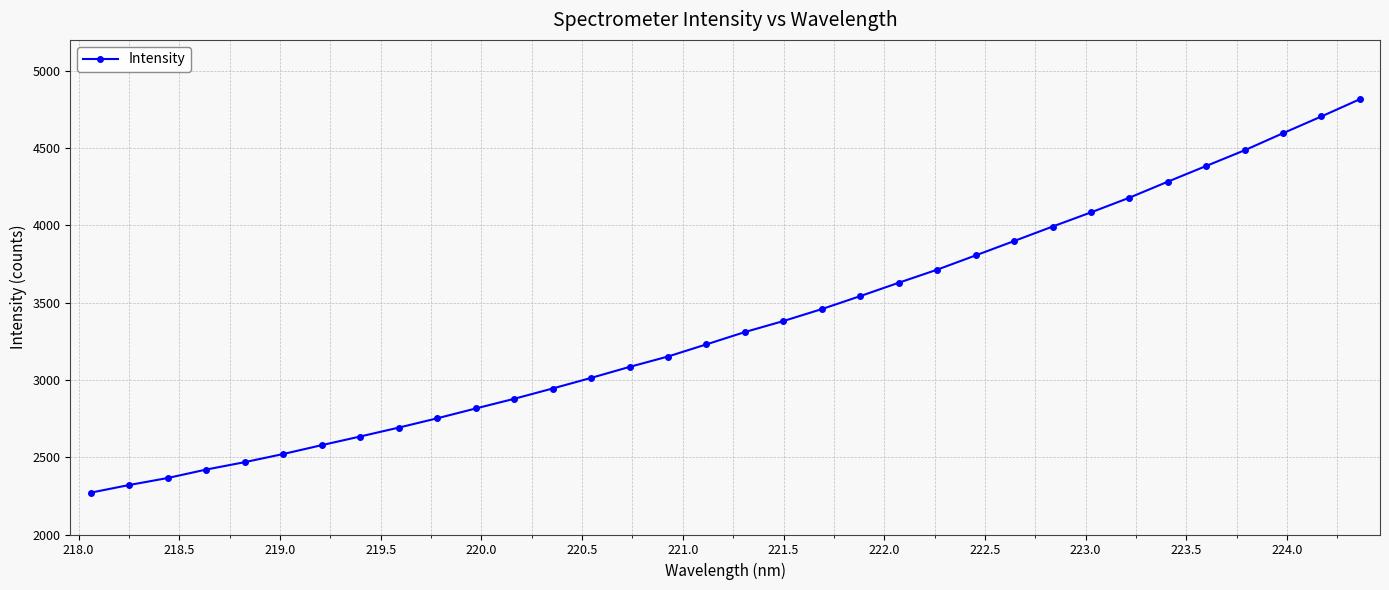

What is the greatest value displayed?

4816.2